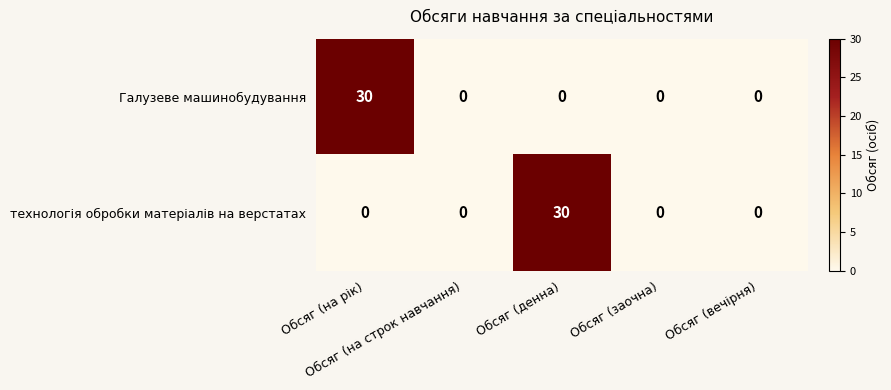

Count the number of categories in the chart.

5